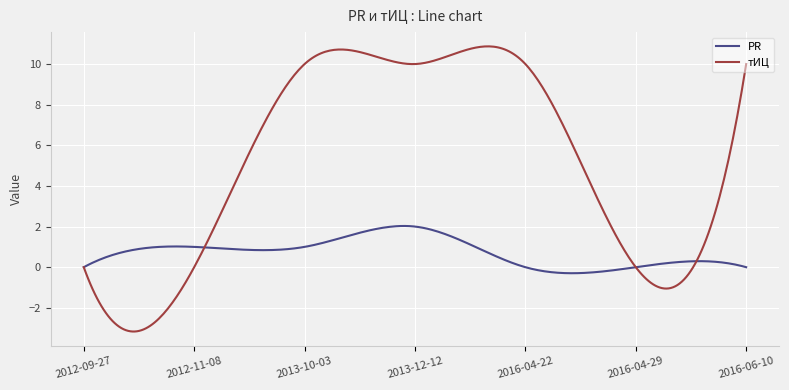

List the series in order of their peak value, lowest first.

PR, тИЦ